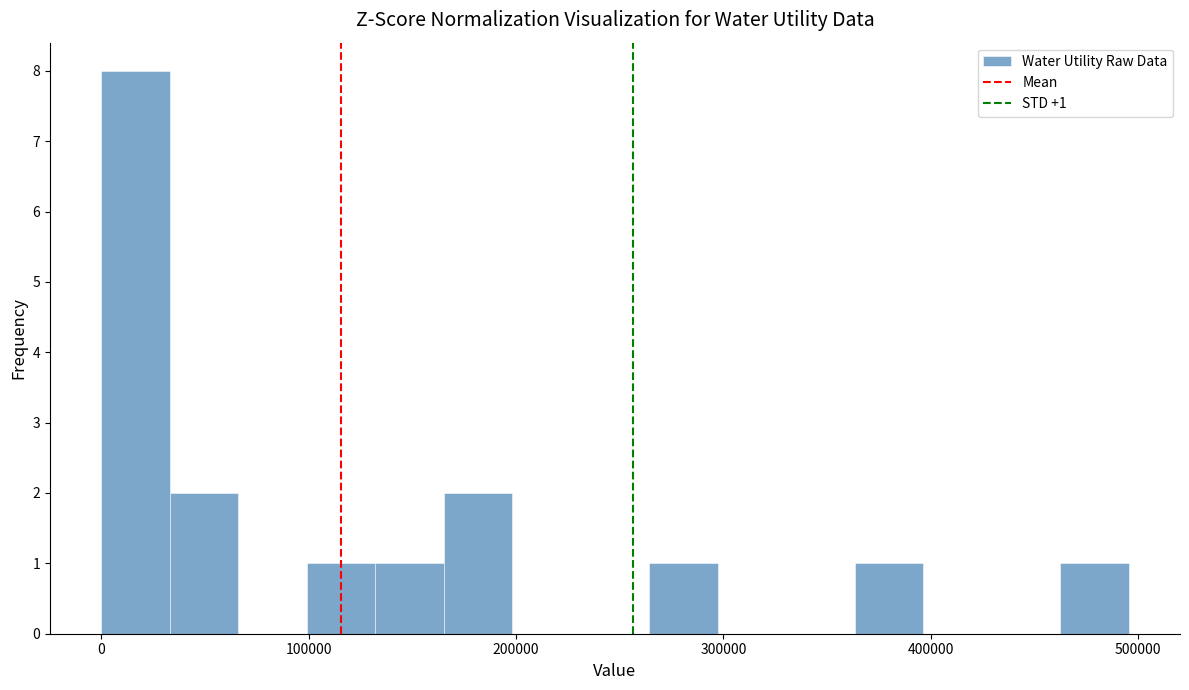

Around what value on the x-axis is the tallest bar? Give the approximate position of its centre, as read against the axis.

20000